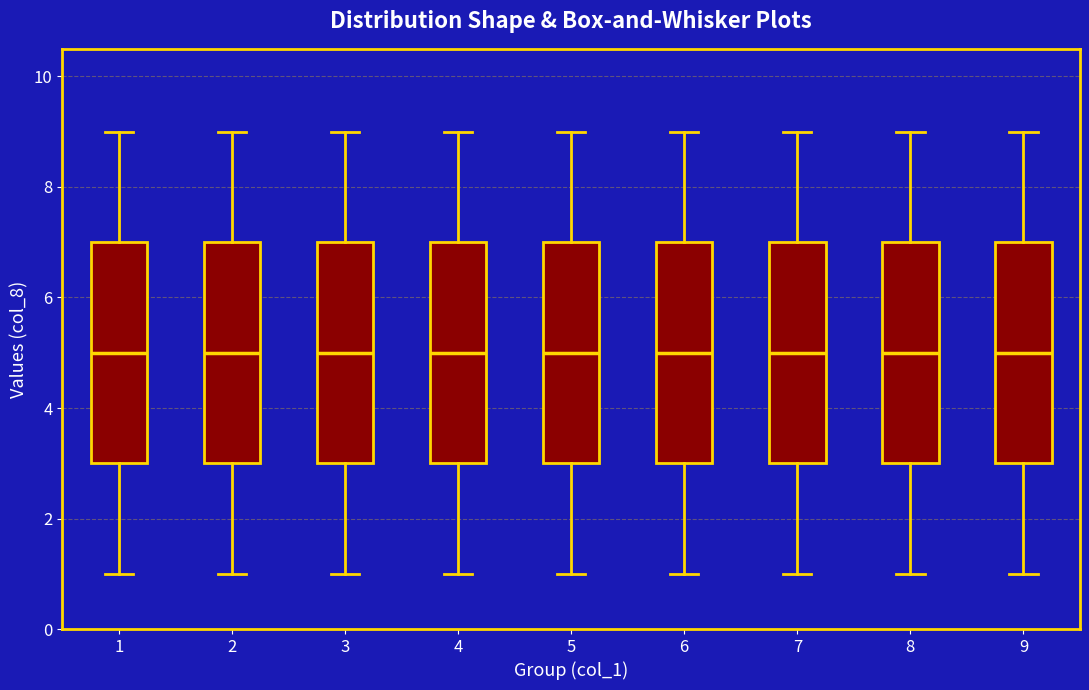

Where is the lower edge of the box at x = 1 on the y-axis? The values are not printed on the chart, so give them approximately, as read against the axis.

3